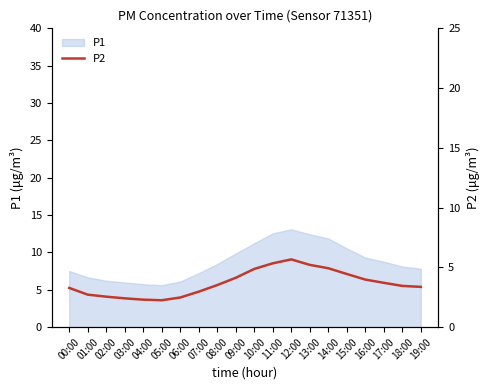

Count the number of values greater than 3.

13